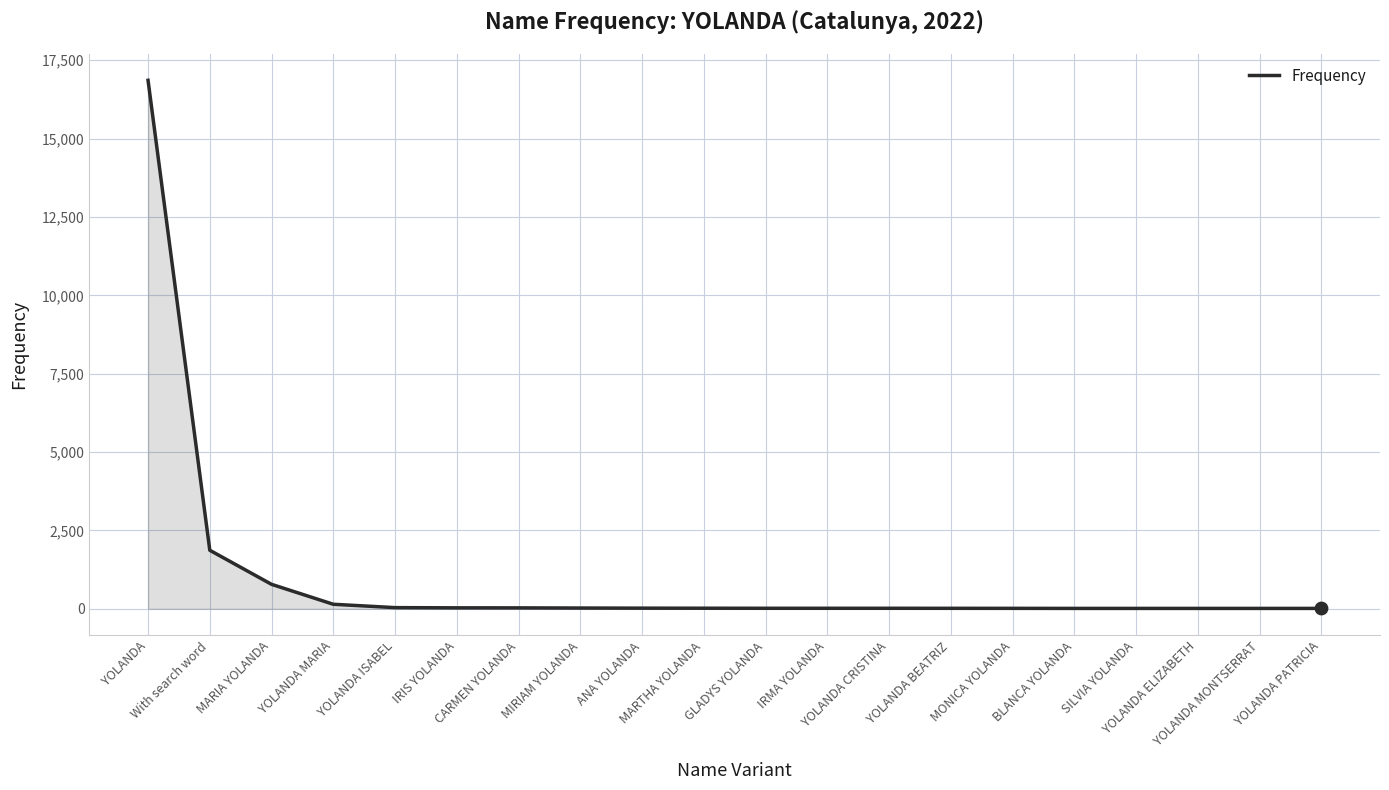

What is the greatest value displayed?

16861